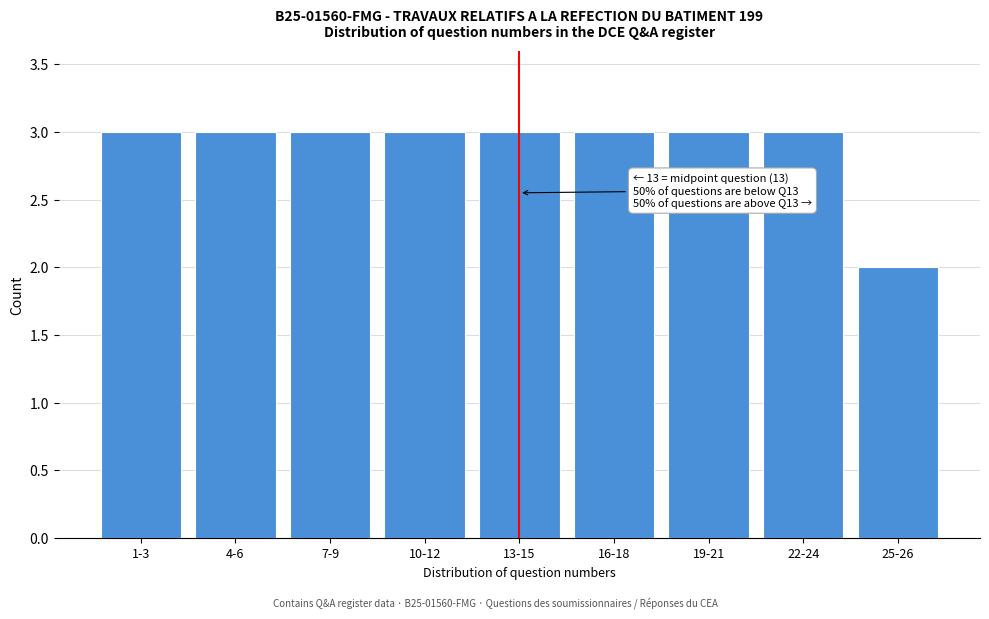

Reading left to right, list all the values displayed in this chart.

3	3	3	3	3	3	3	3	2